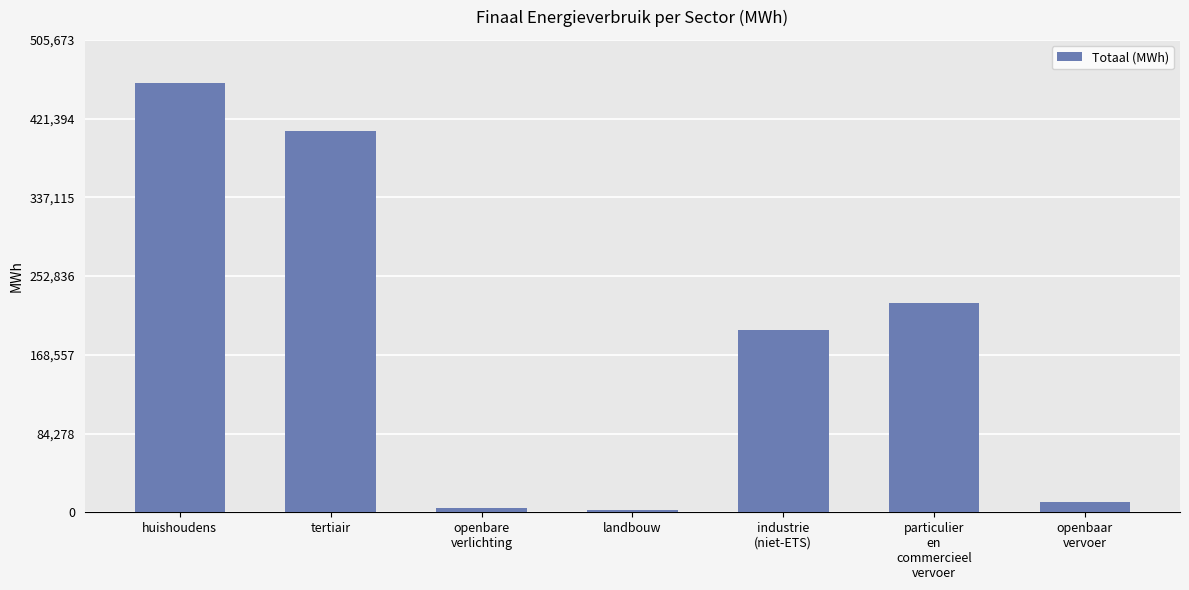

True or false: the data shows 194999.6 at industrie
(niet-ETS).

True